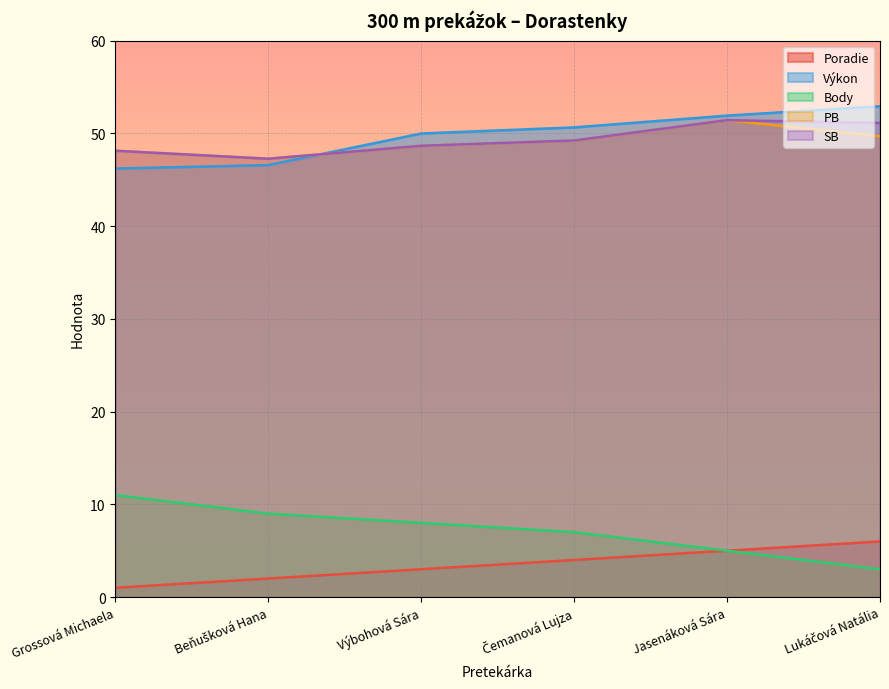

What is the label of the 5th point from the left?

Jasenáková Sára